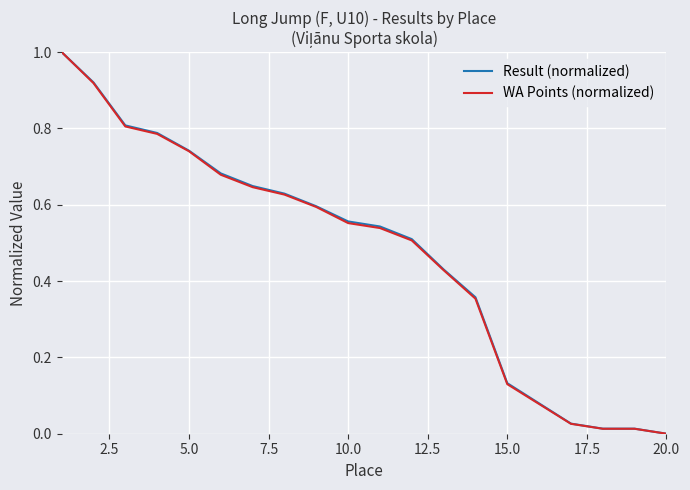

What is the maximum value shown in the chart?

1.0